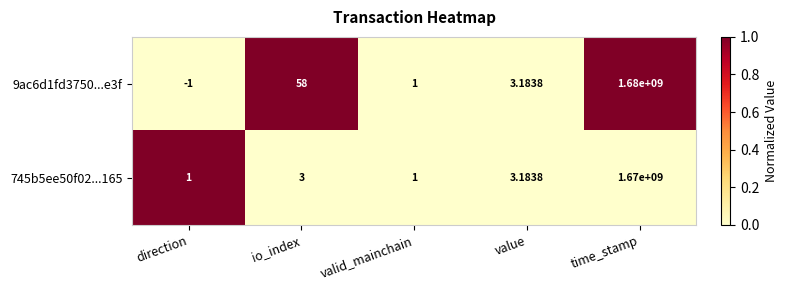

At which label does 9ac6d1fd3750...e3f reach its minimum?

direction